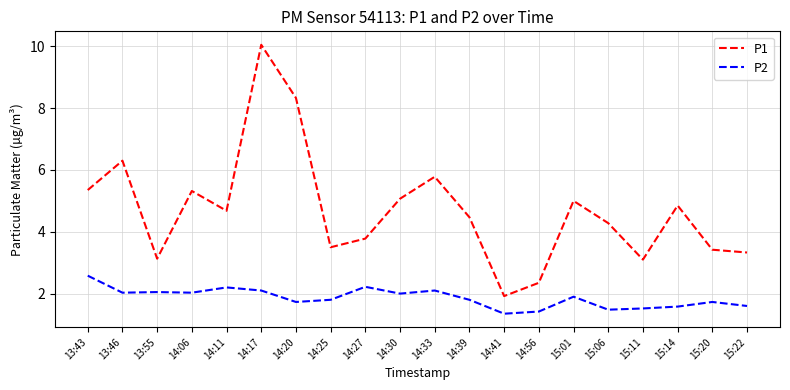

What is the approximate value of P1 at 15:06?

4.3